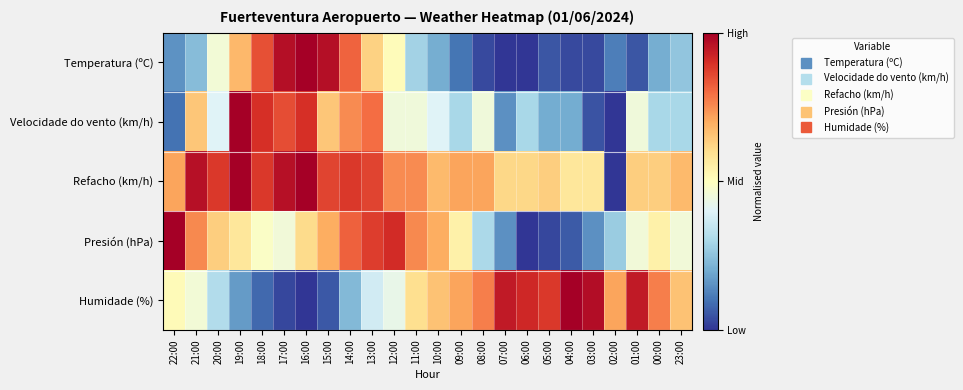

Count the number of categories in the chart.

24